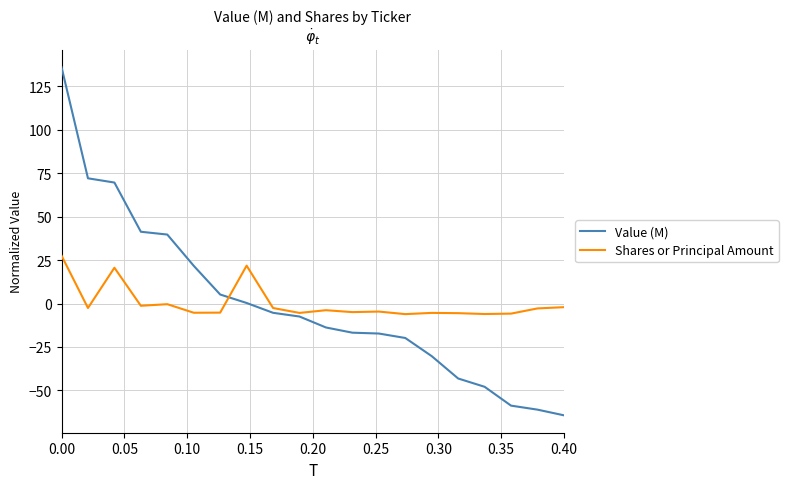

Which series has the largest range (max minus min)?

Value (M)